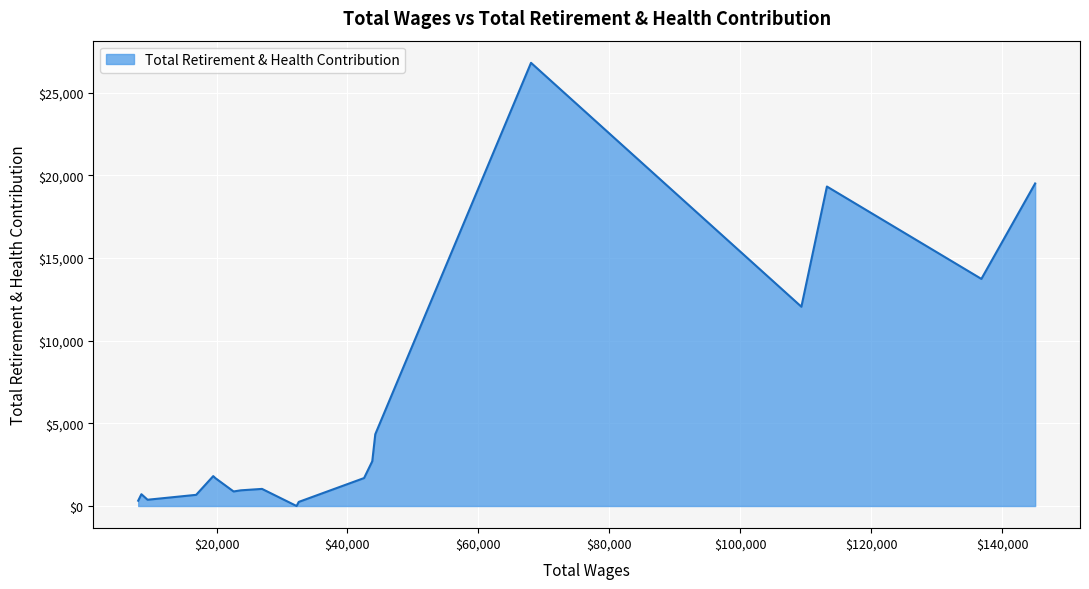

What is the sum of all values?

109395